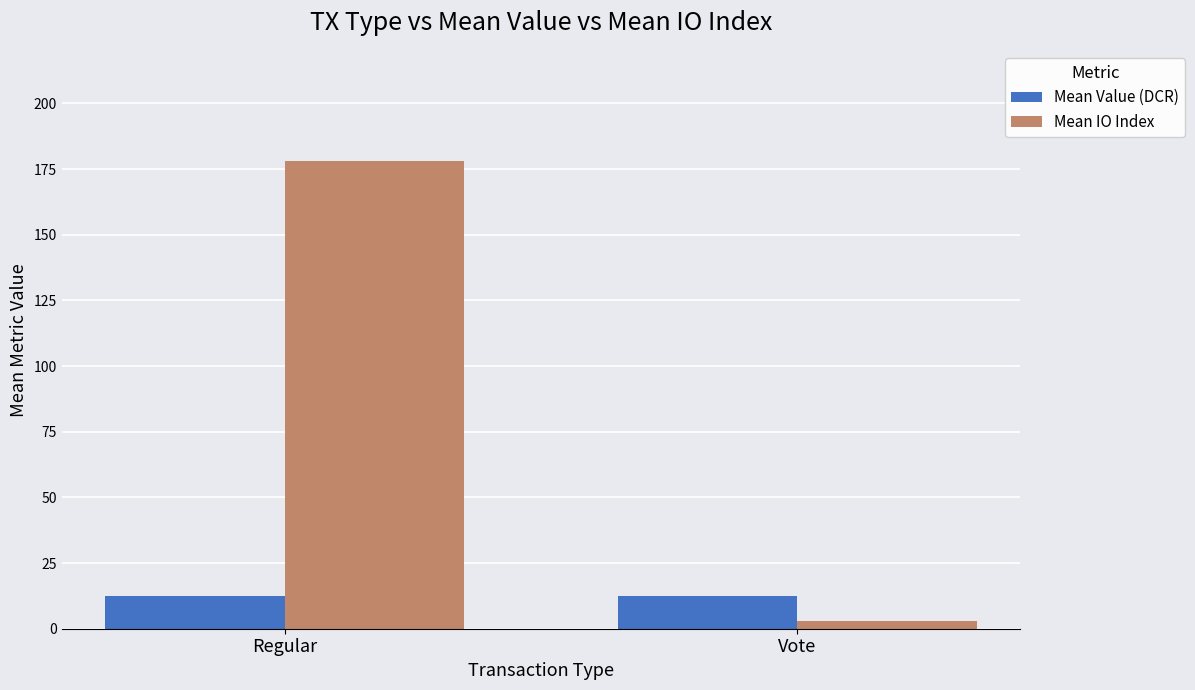

Reading left to right, extract all data points from this chart.

Mean Value (DCR): Regular=12.3	Vote=12.3
Mean IO Index: Regular=178.2	Vote=3.0